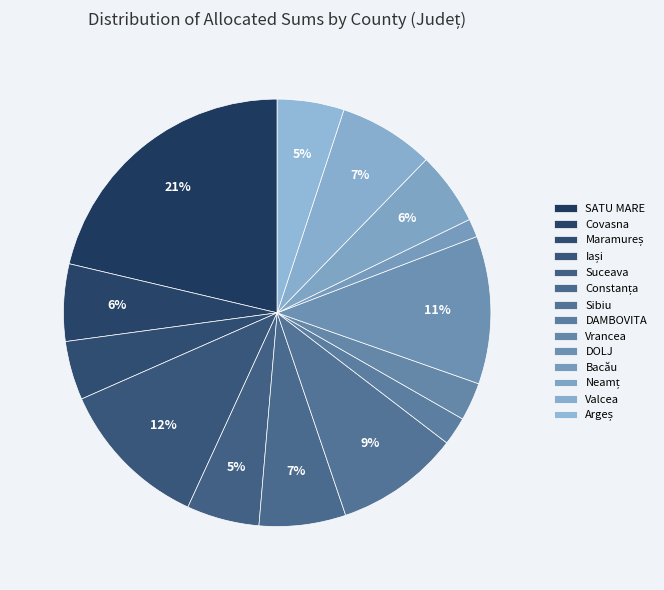

How many slices are in this pie chart?

14